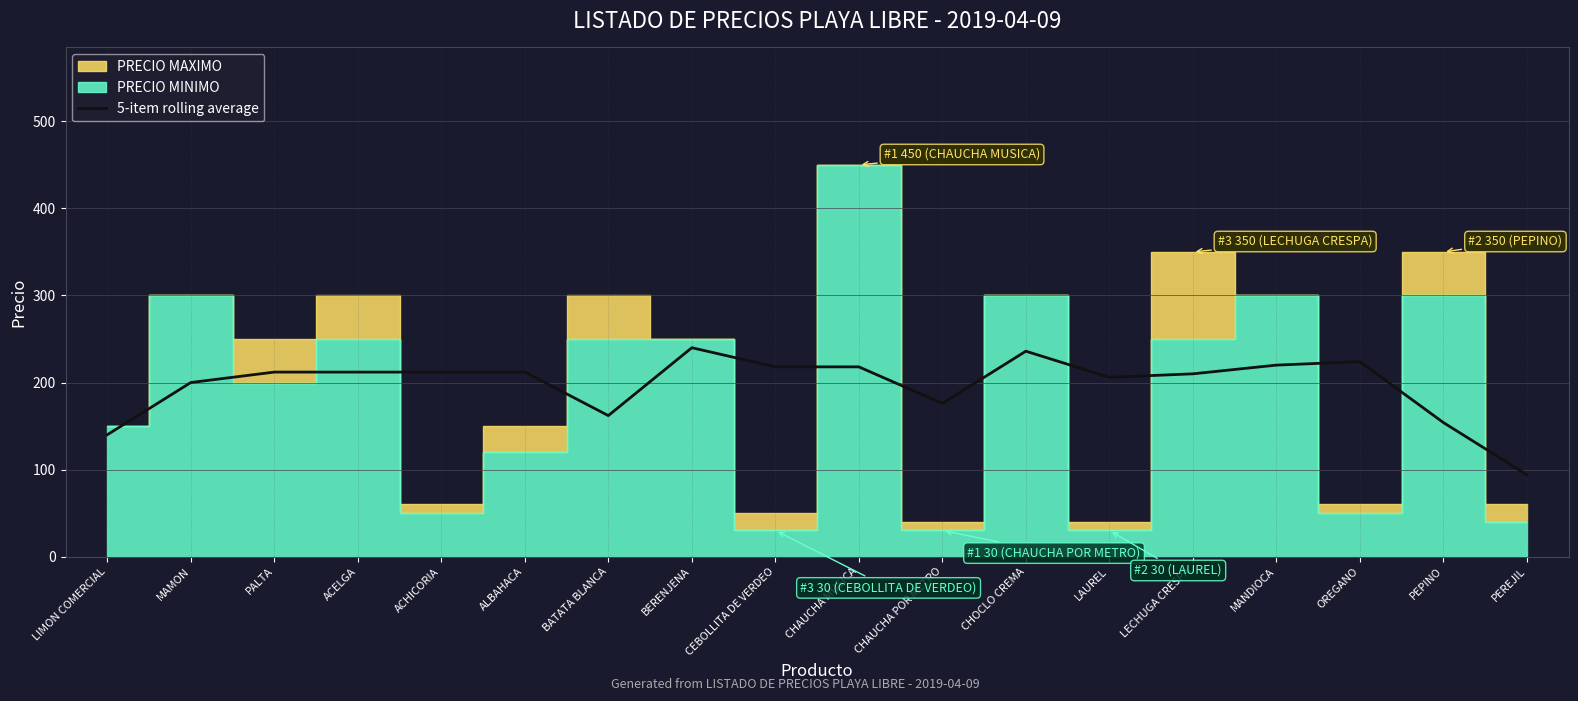

Where is the first local minimum?

BATATA BLANCA